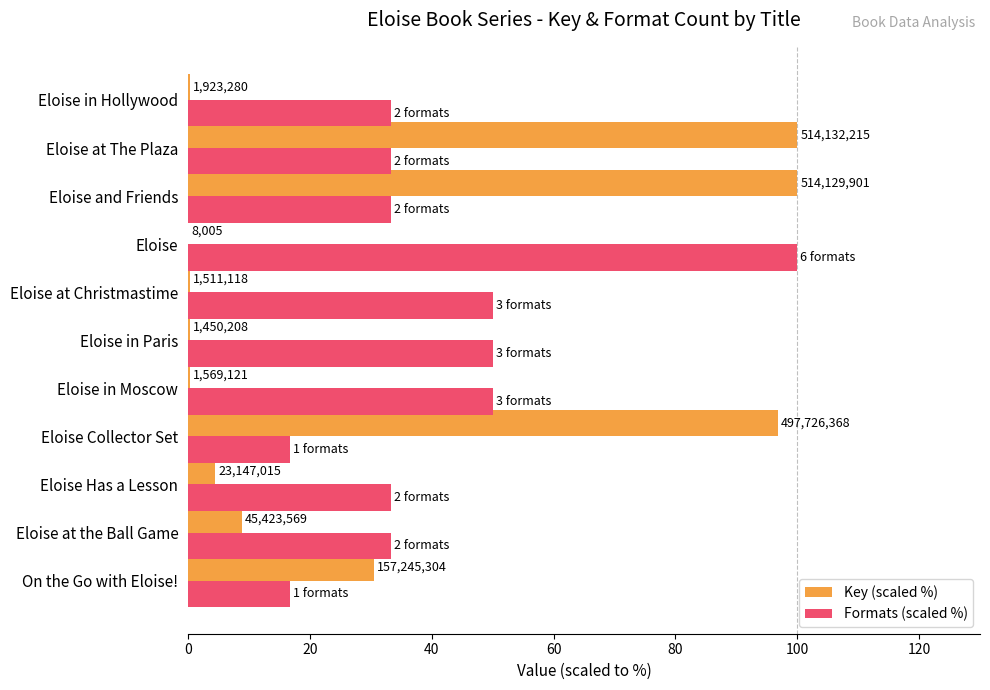

Rank the series by their average value, from highest to lowest.

Formats (scaled %), Key (scaled %)